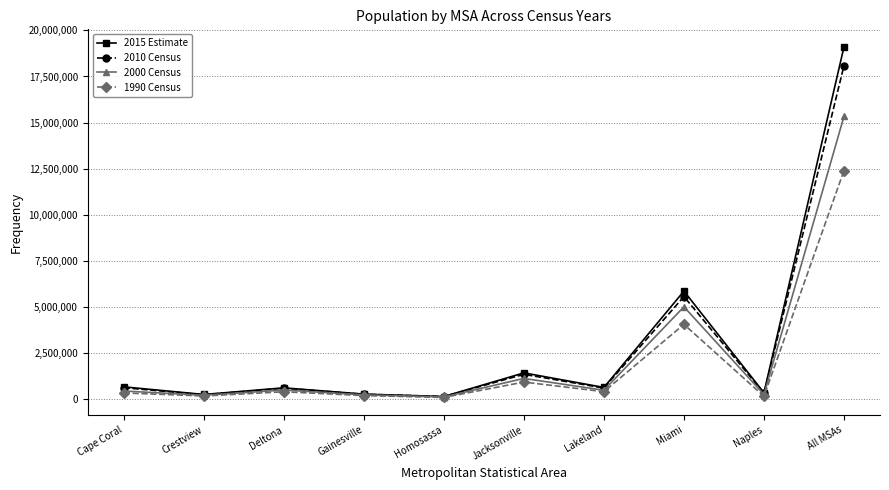

What is the sum of all 2015 Estimate values?

29310351